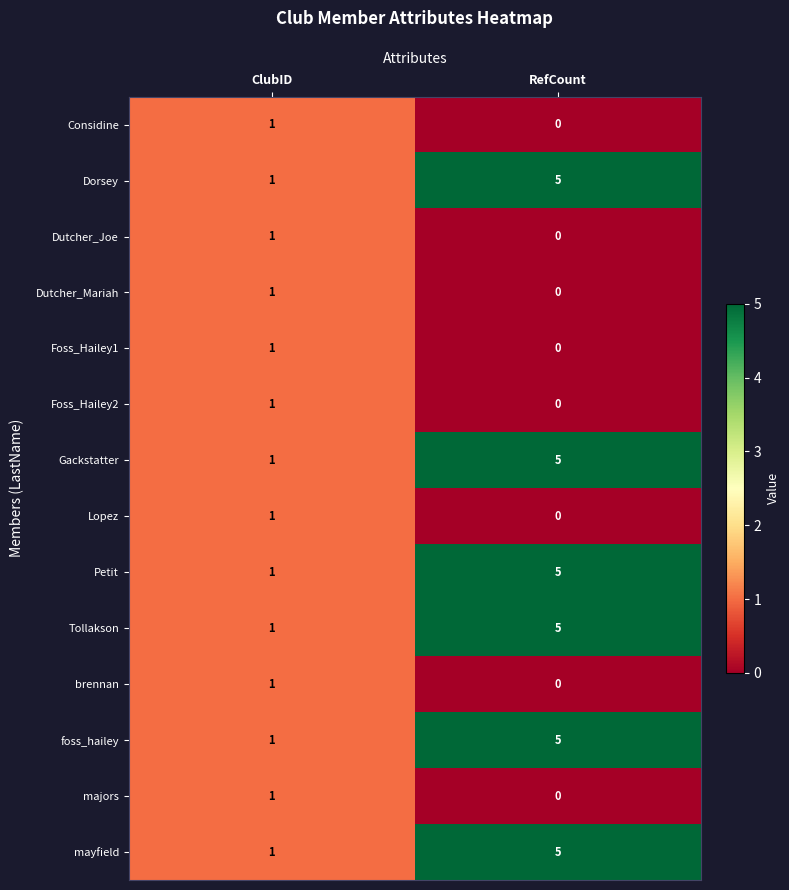

At which category is the sum across all series the highest?

RefCount